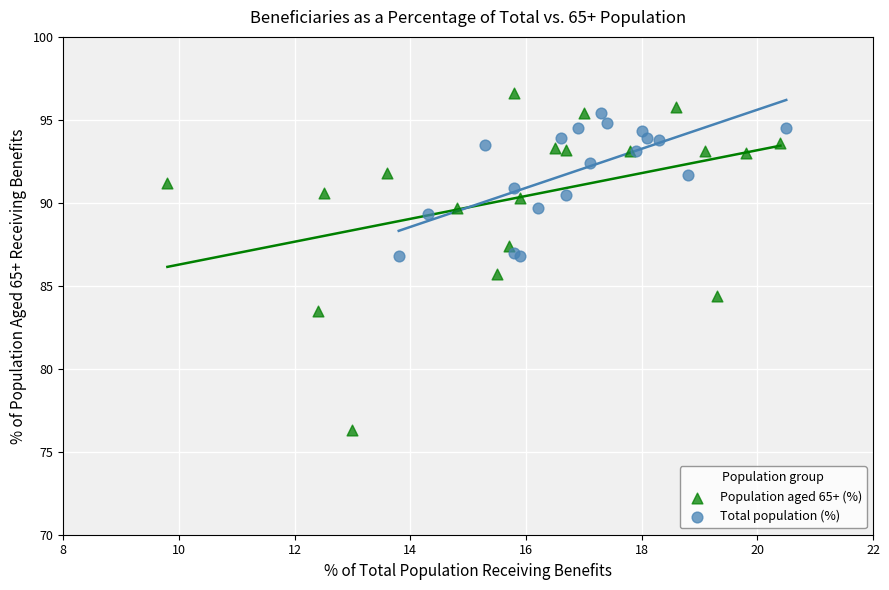

What are all the series names shown in the legend?

Population aged 65+ (%), Total population (%)